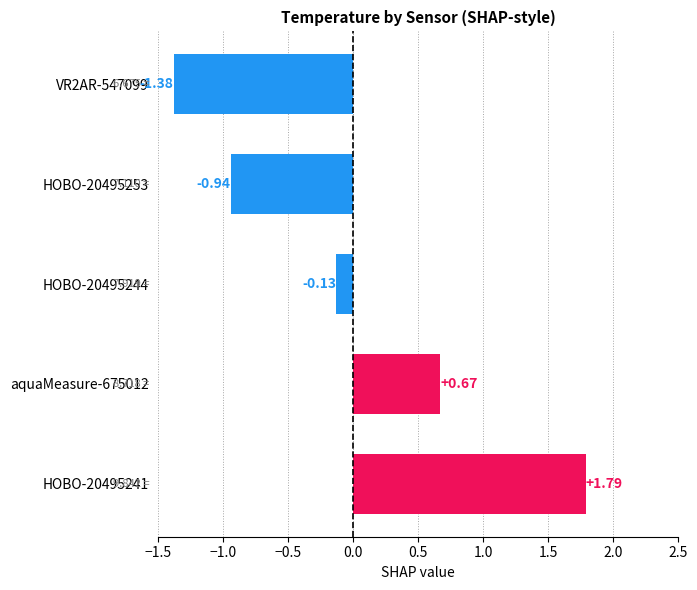

What is the difference between the values at HOBO-20495241 and HOBO-20495244?

1.9